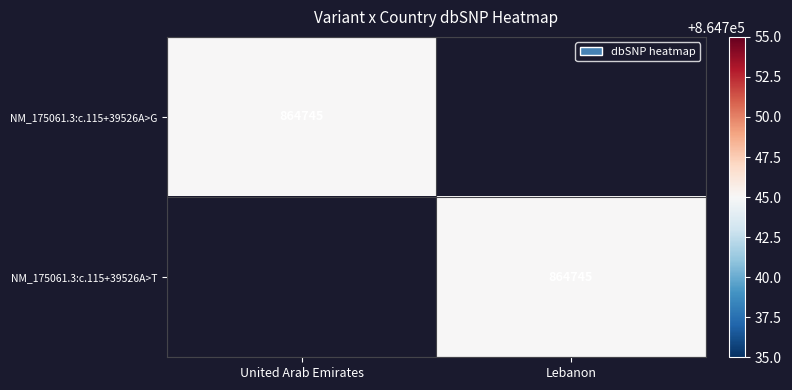

Is it true that NM_175061.3:c.115+39526A>G equals 864745 at United Arab Emirates?

True